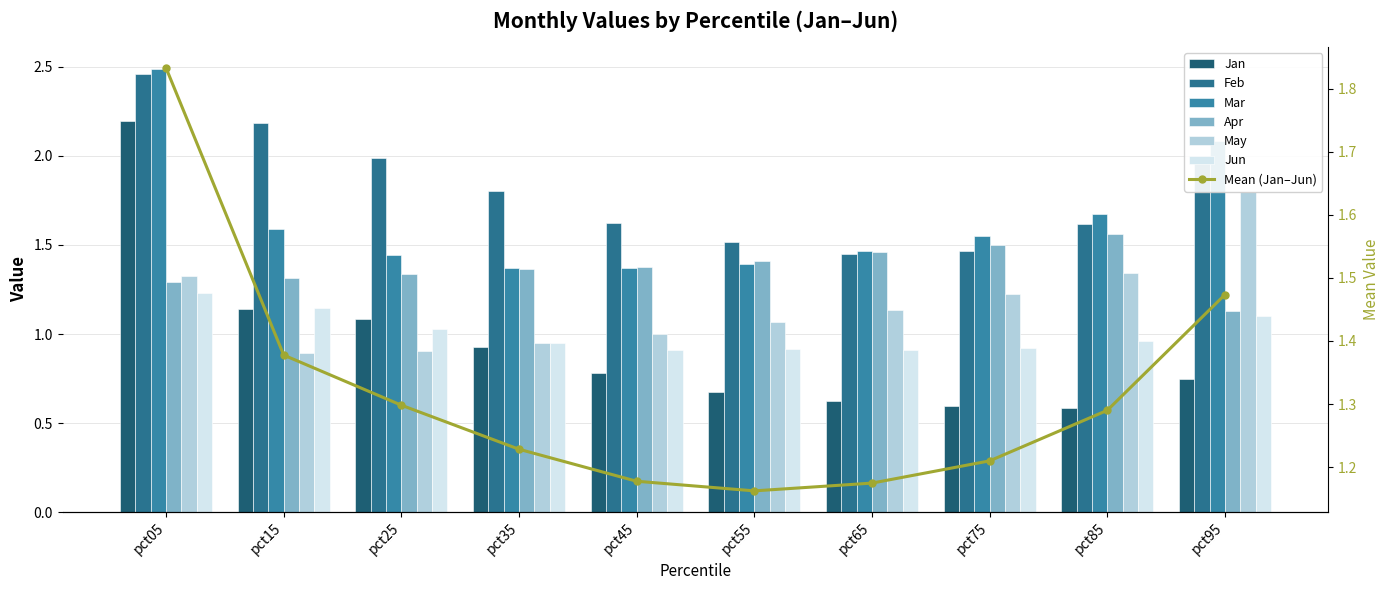

What is the value of the Mar bar at the 5th from the left?

1.4